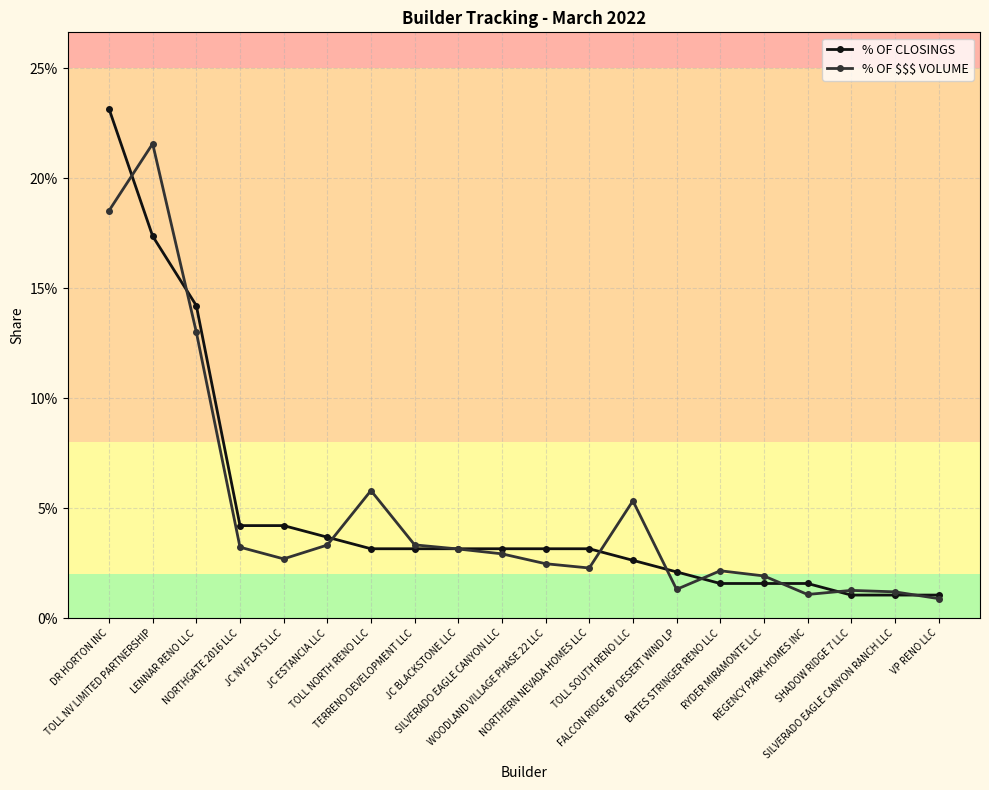

The value of % OF $$$ VOLUME at TOLL NV LIMITED PARTNERSHIP is 0.2. True or false?

True